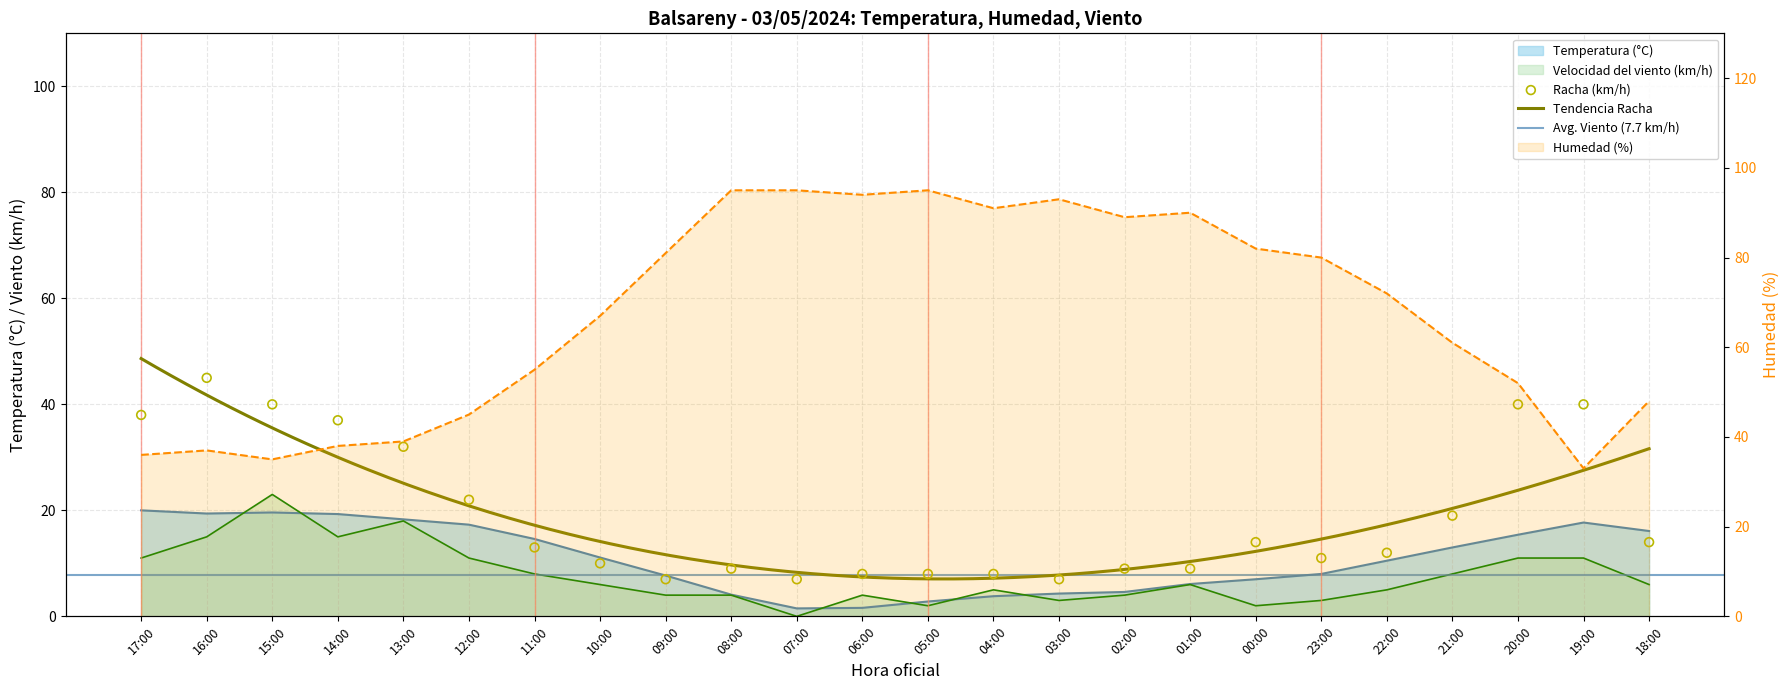

What is the total value across all series at 18:00?

84.1